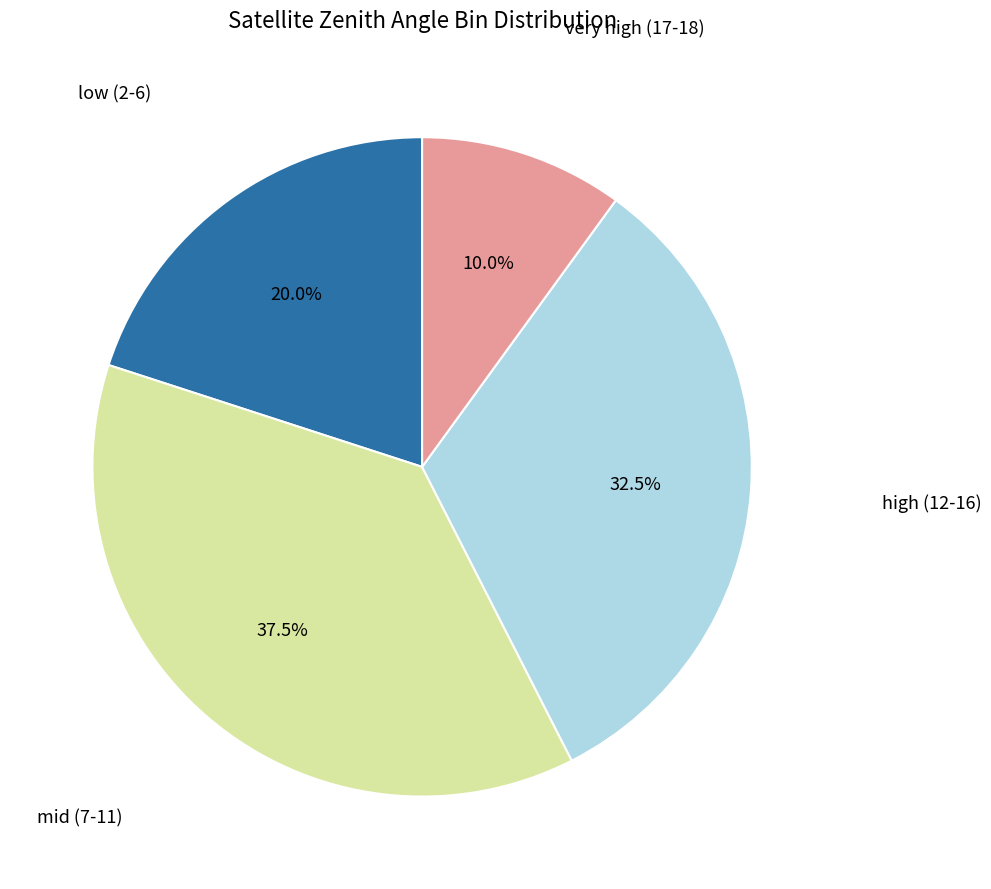

Rank the categories by value from highest to lowest.

mid (7-11), high (12-16), low (2-6), very high (17-18)